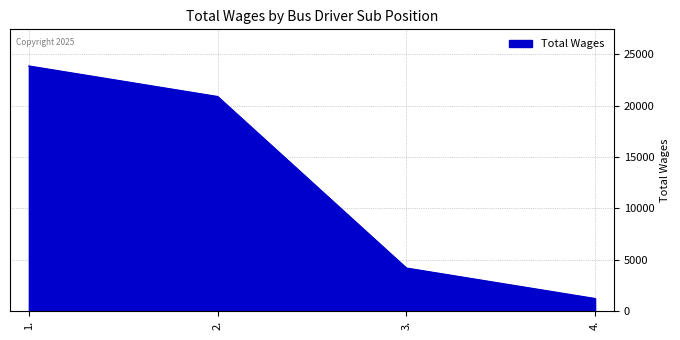

At which category does the chart reach its minimum across all series?

4.